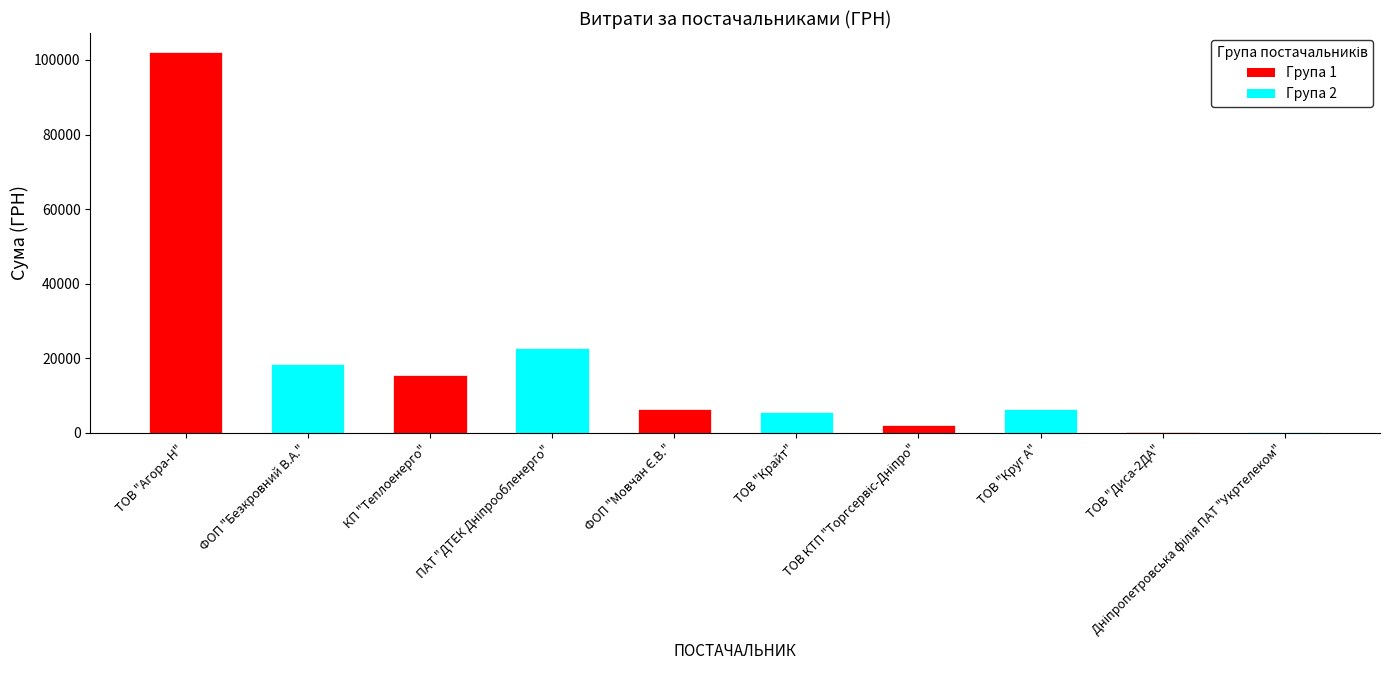

Is it true that the value at ТОВ "Круг А" is 2303.0?

False